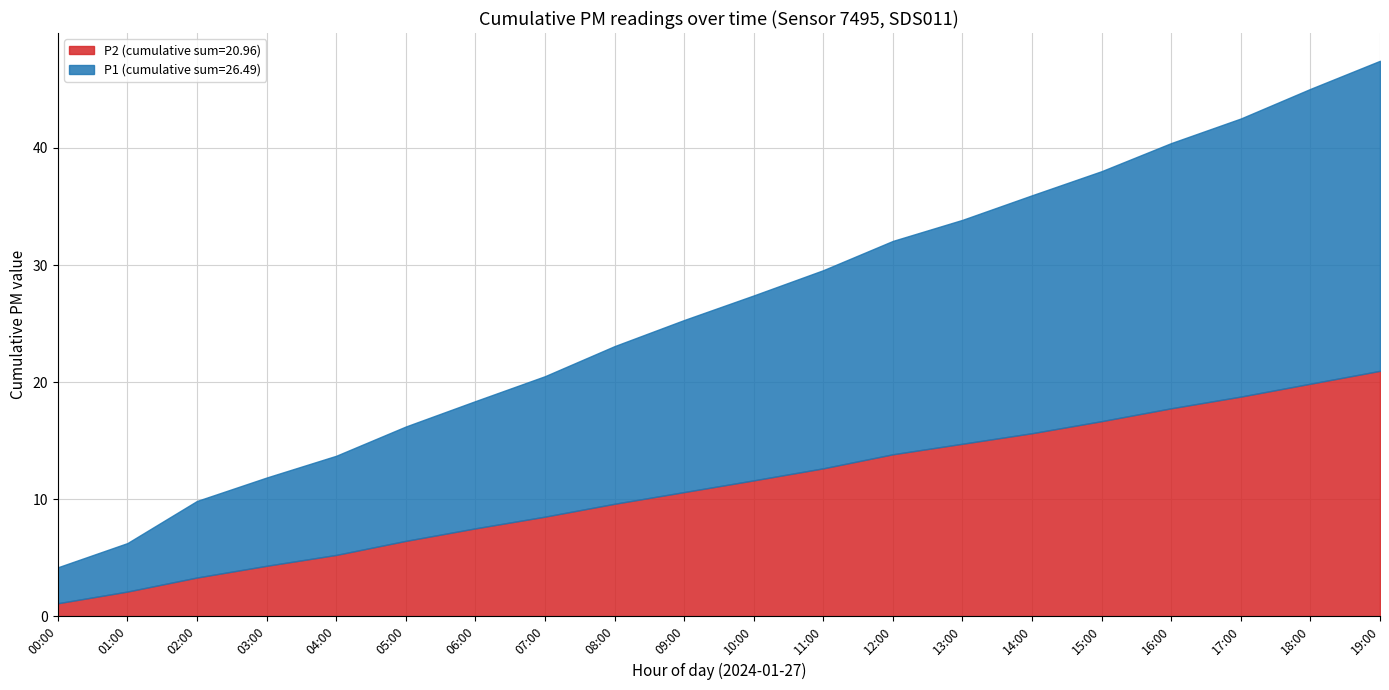

True or false: P2 has a value of 0.9 at 04:00.

True